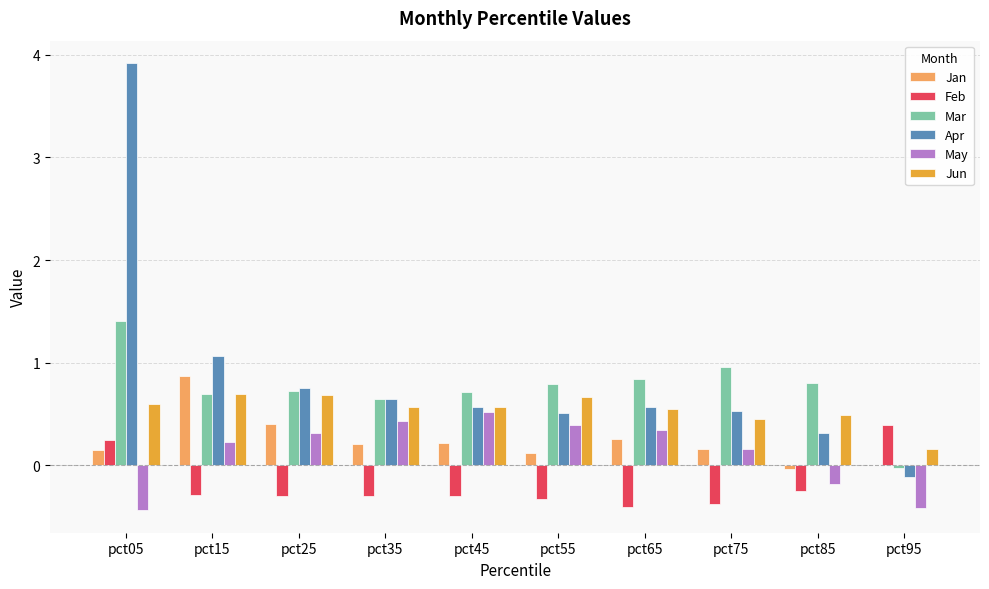

Where is Jun nearest to the value 0?

pct95